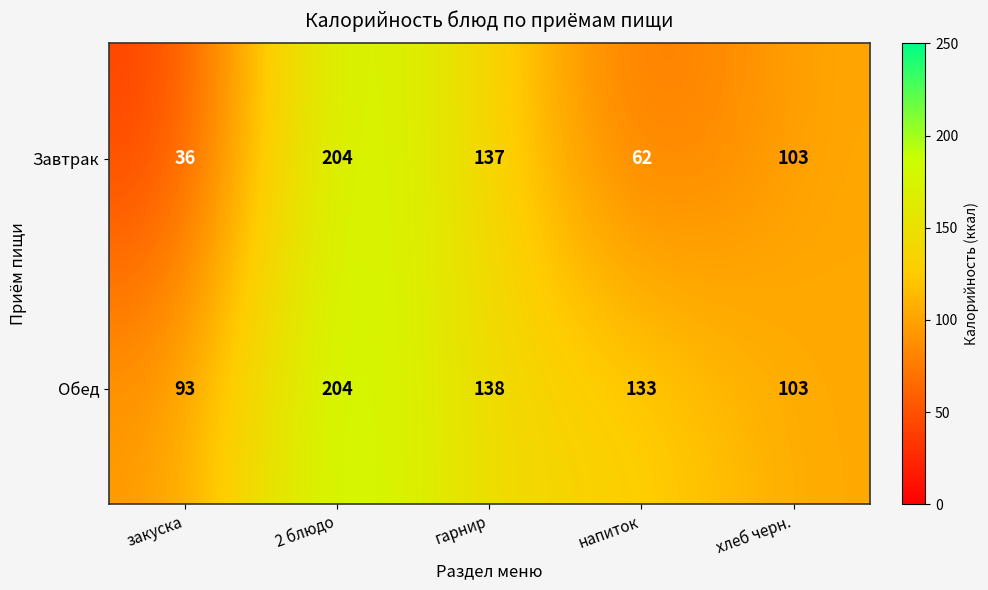

Reading left to right, list all the values displayed in this chart.

Завтрак: 36	204	137	62	103
Обед: 93	204	138	133	103